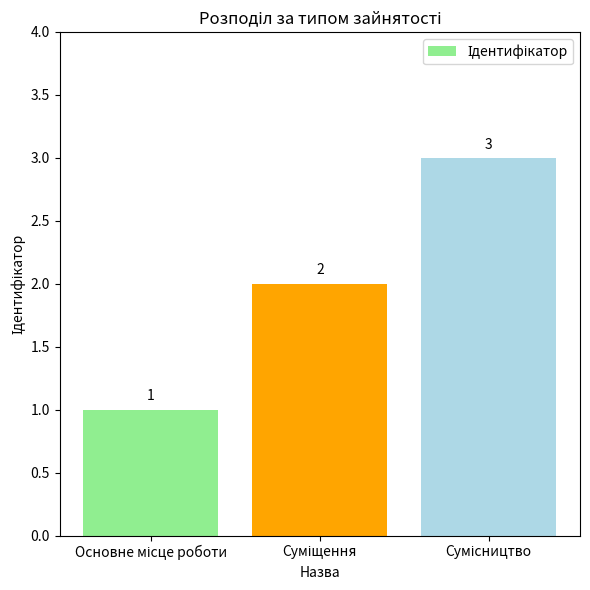

What is the maximum value shown in the chart?

3